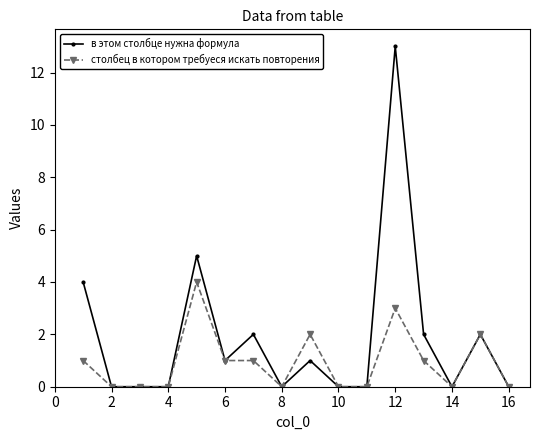

Which series has the largest total across all categories?

в этом столбце нужна формула